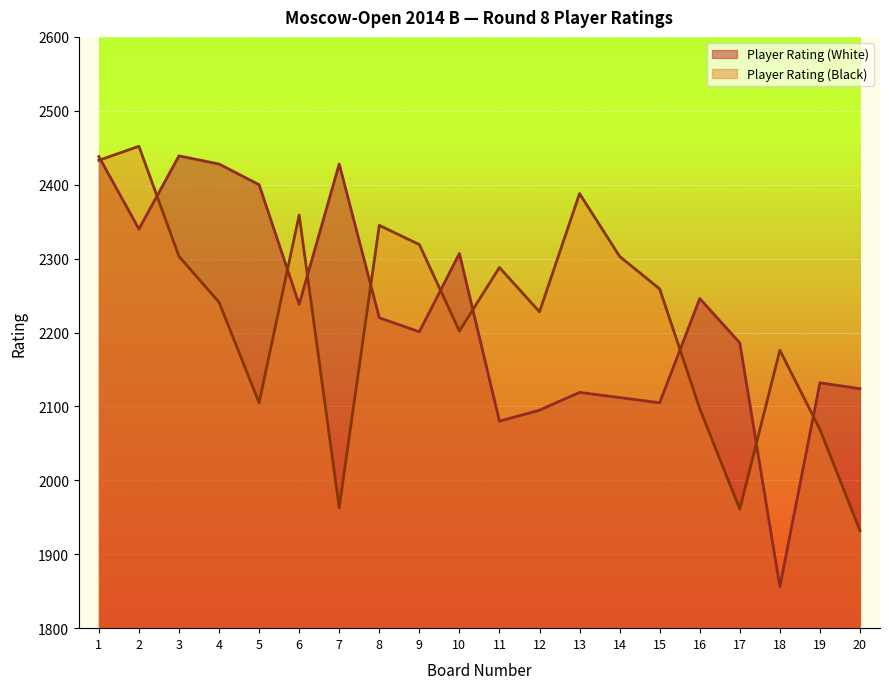

What is the sum of all Player Rating (Black) values?

44423